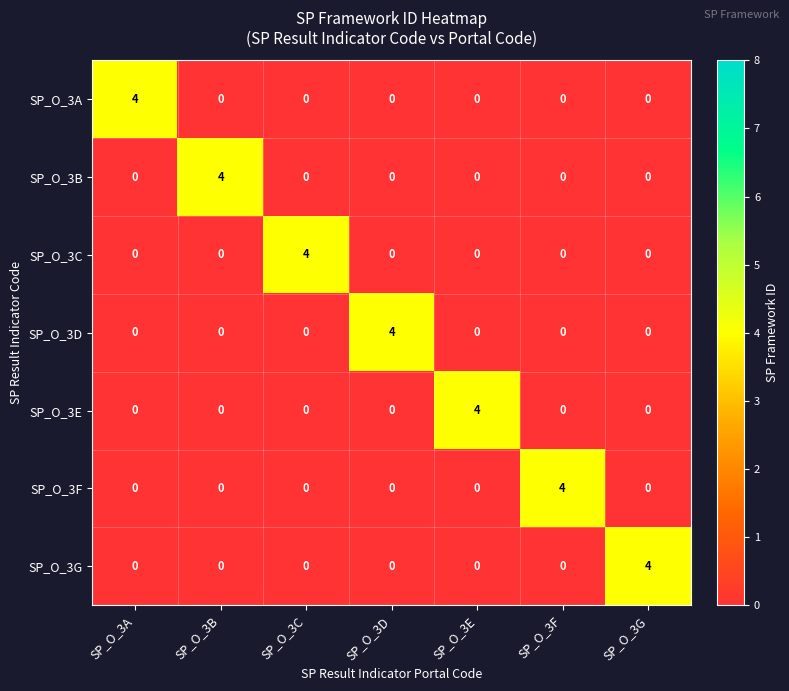

How many categories are shown in the chart?

7